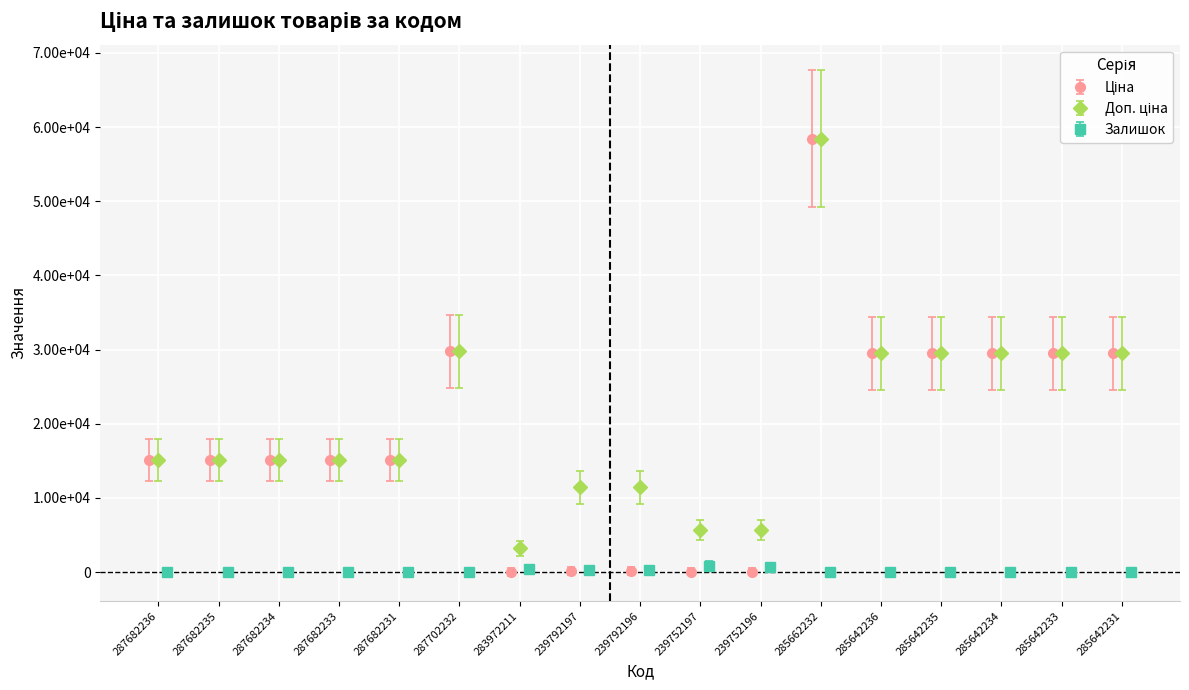

What is the approximate value of Ціна at 287682231?

15120.0